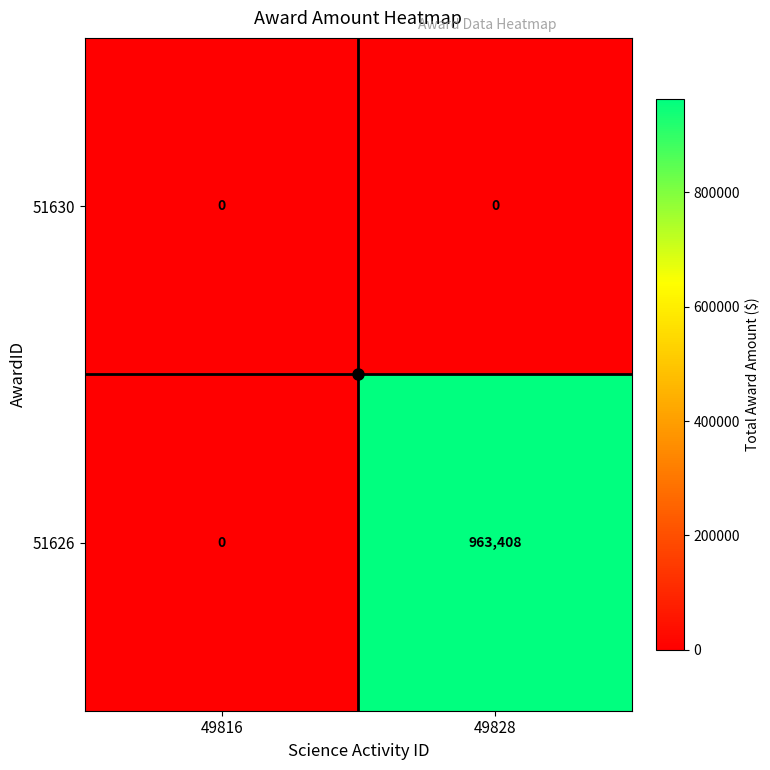

Between 49816 and 49828, which series saw the biggest shift?

51626